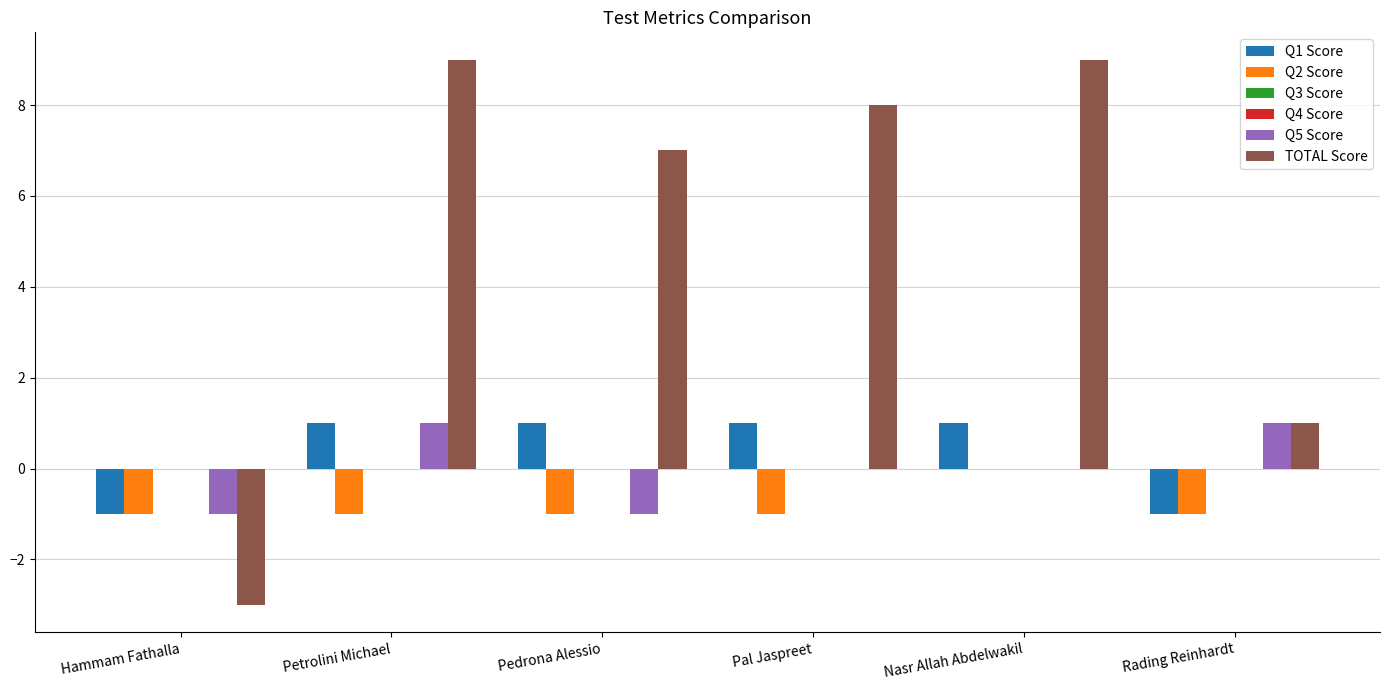

Which has a higher value, Pedrona Alessio or Hammam Fathalla?

Pedrona Alessio